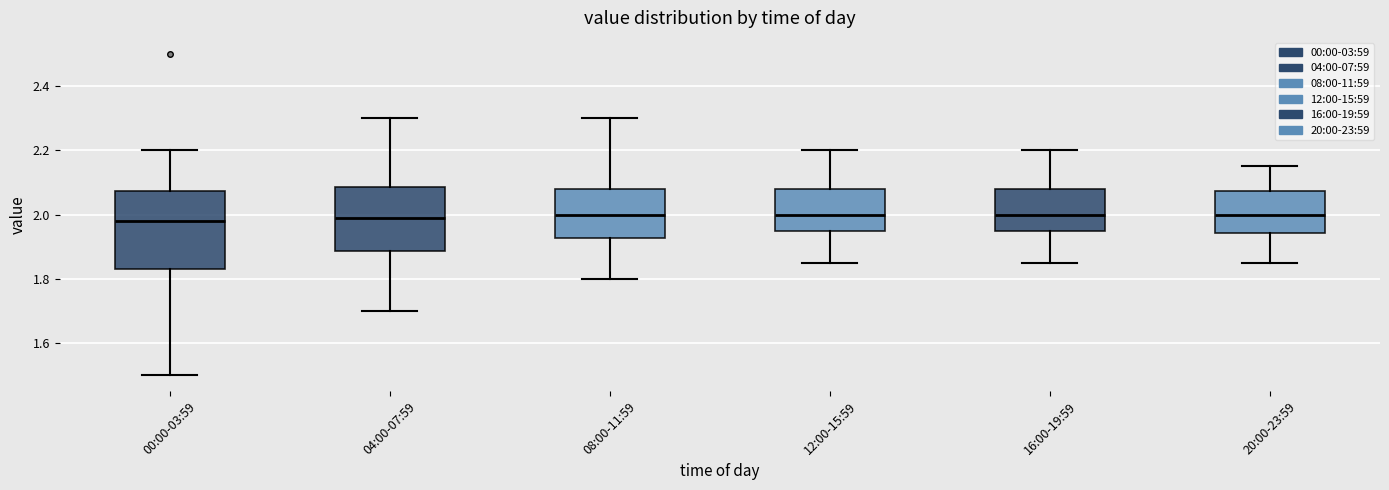

Where does the lower whisker of the box for 12:00-15:59 end on the y-axis? The values are not printed on the chart, so give them approximately, as read against the axis.

1.86